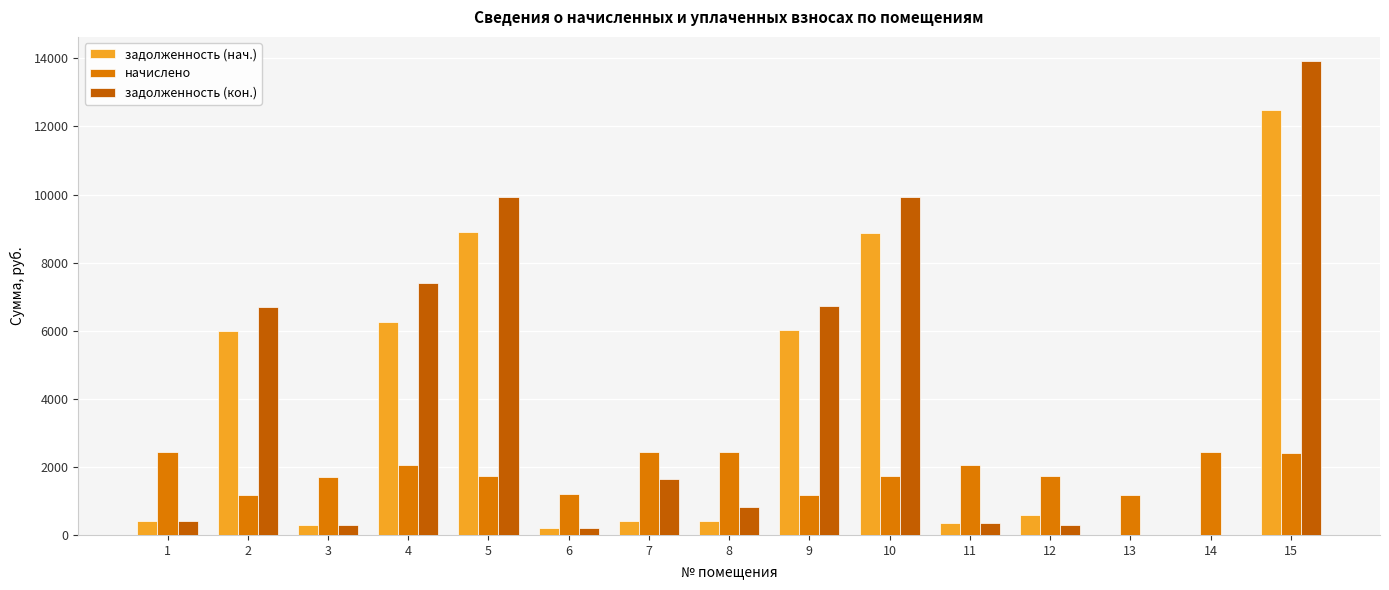

At which category is the sum across all series the highest?

15